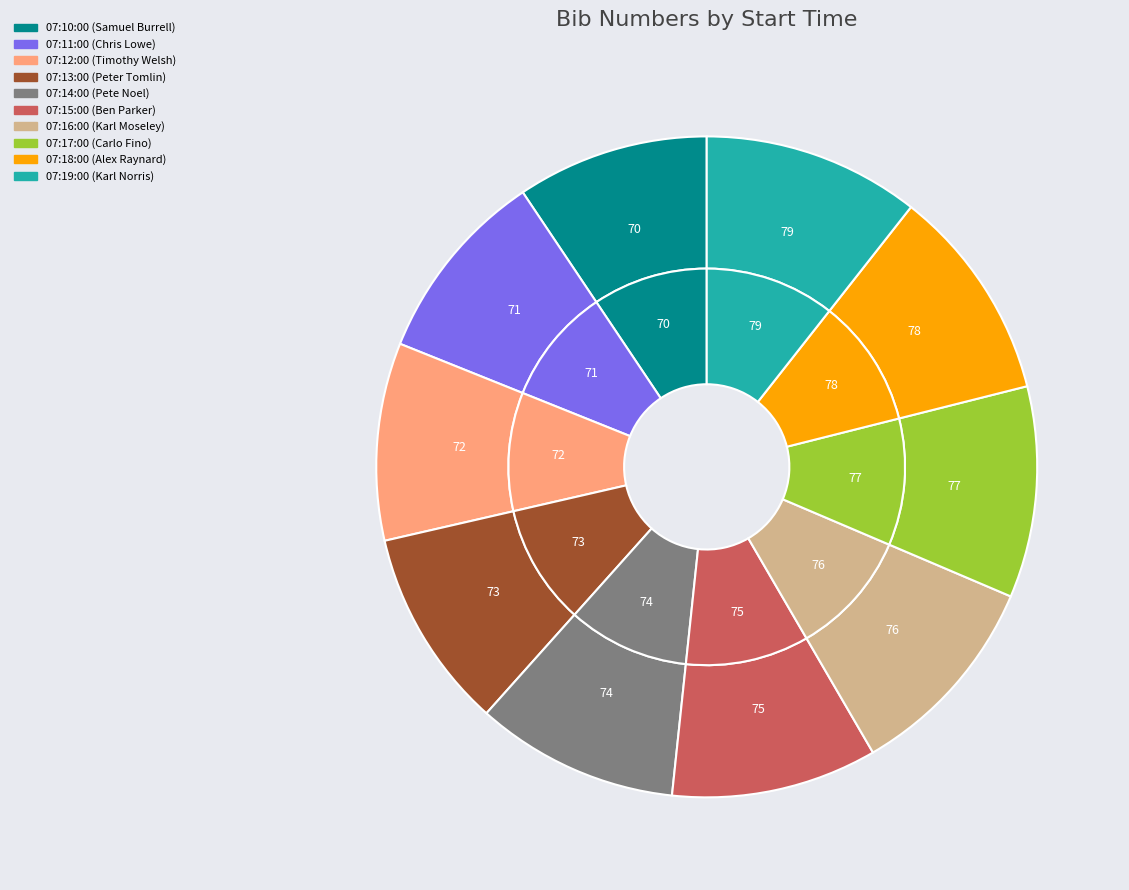

To the nearest percent, what portion does 07:11:00 represent?

10%